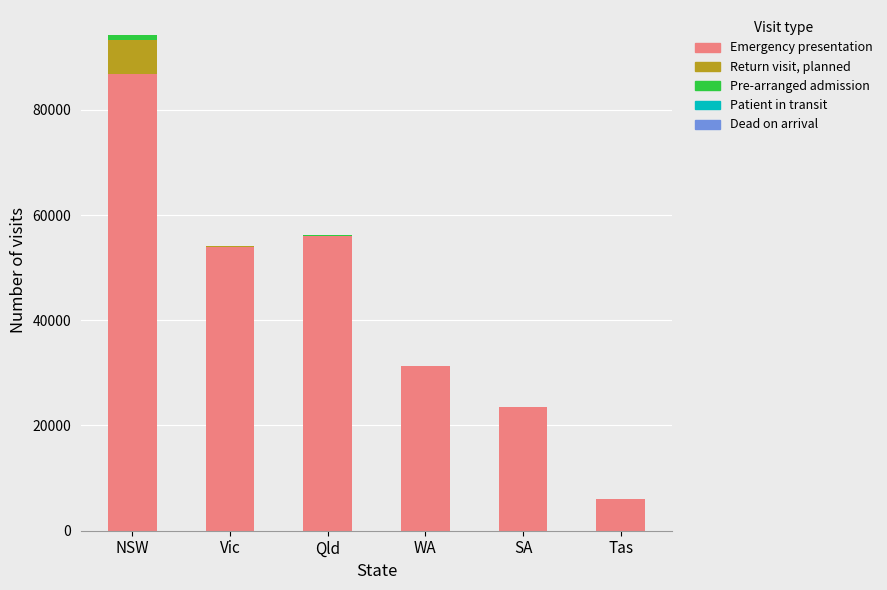

At which category is the sum across all series the highest?

NSW